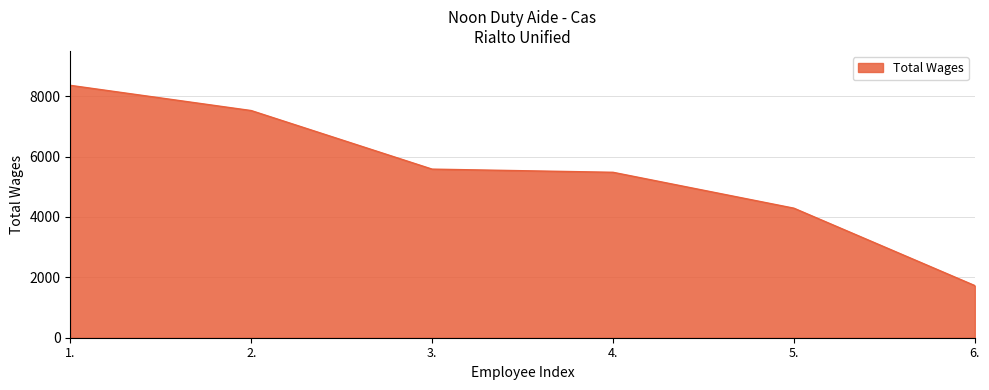

Does the chart display data point markers on the line(s)?

No